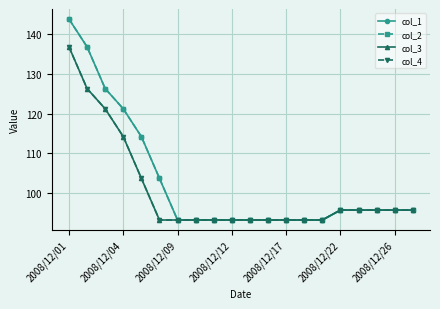

What is the minimum value shown in the chart?

93.2